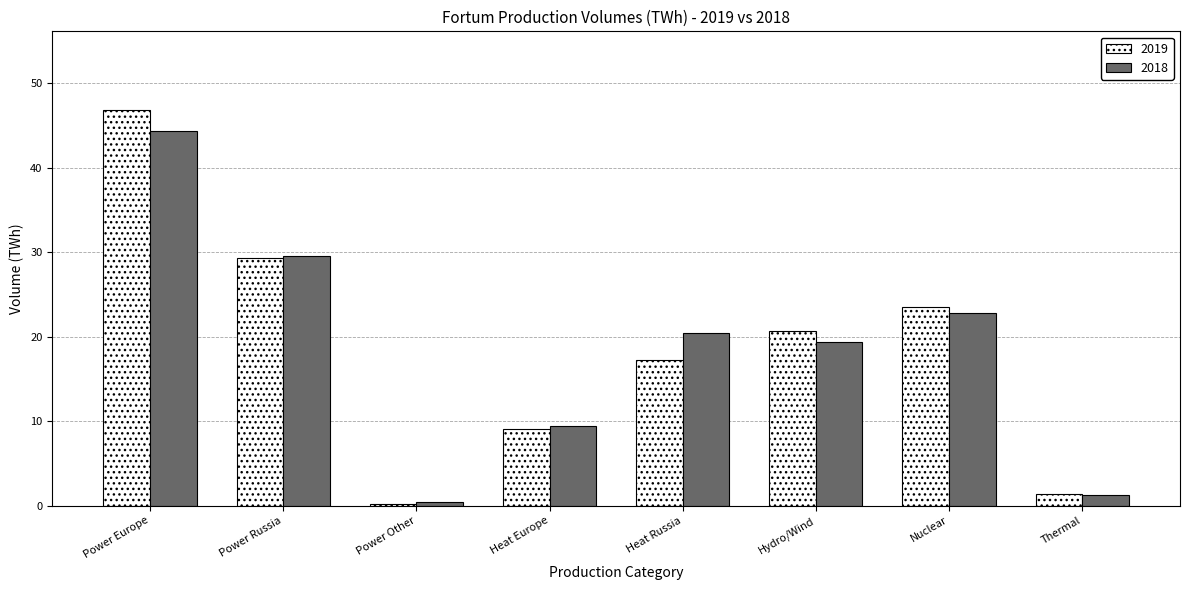

Reading left to right, extract all data points from this chart.

2019: Power Europe=46.8	Power Russia=29.3	Power Other=0.2	Heat Europe=9.1	Heat Russia=17.3	Hydro/Wind=20.7	Nuclear=23.5	Thermal=1.4
2018: Power Europe=44.4	Power Russia=29.6	Power Other=0.4	Heat Europe=9.4	Heat Russia=20.4	Hydro/Wind=19.4	Nuclear=22.8	Thermal=1.3